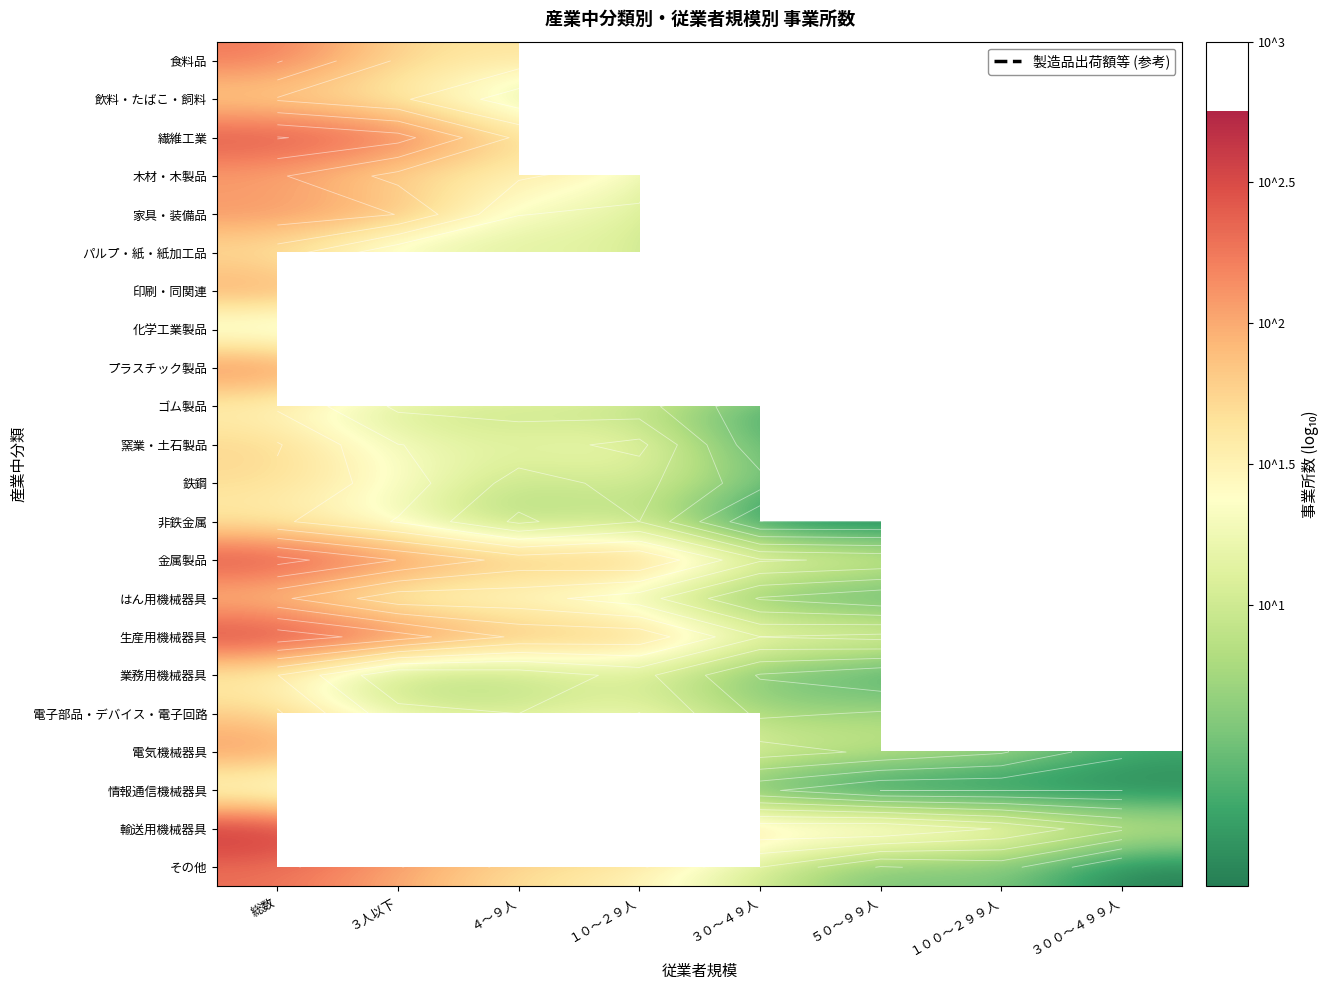

List the series in order of their peak value, lowest first.

化学工業製品, 情報通信機械器具, ゴム製品, 業務用機械器具, 非鉄金属, パルプ・紙・紙加工品, 鉄鋼, 飲料・たばこ・飼料, 窯業・土石製品, 電子部品・デバイス・電子回路, はん用機械器具, 木材・木製品, 印刷・同関連, 家具・装備品, 電気機械器具, 食料品, その他, プラスチック製品, 繊維工業, 金属製品, 生産用機械器具, 輸送用機械器具